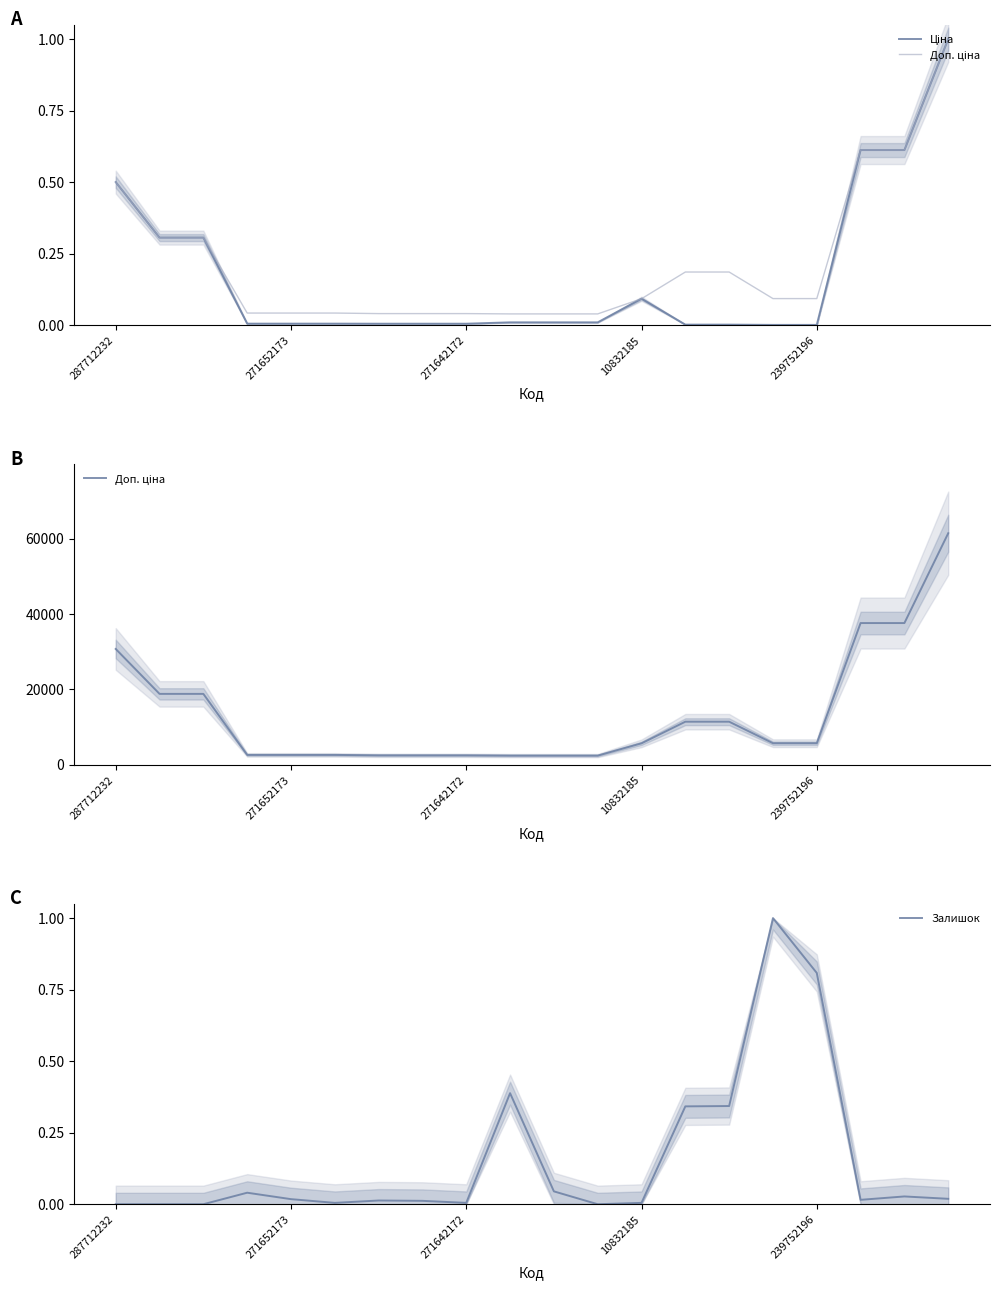

At how many categories does at least one series exceed 43408?

1